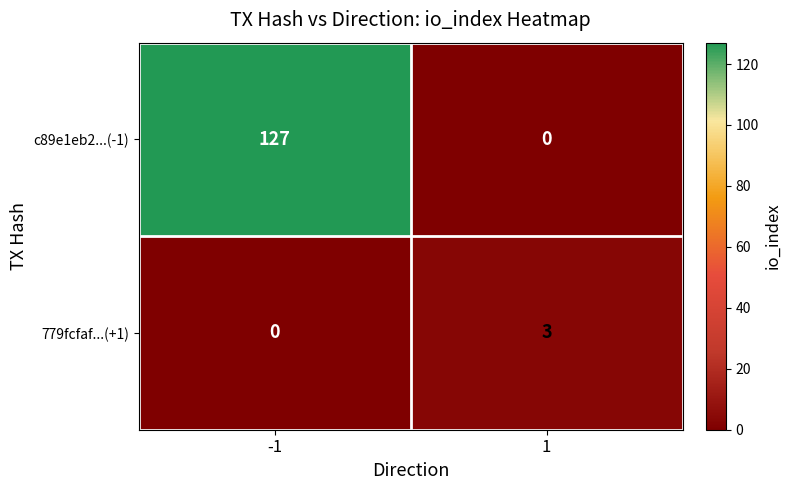

How many categories are shown in the chart?

2